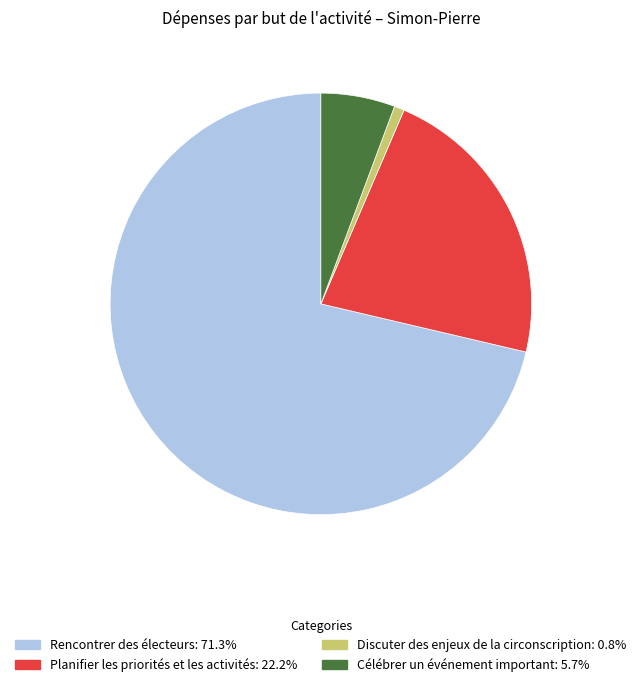

What is the ratio of the value at Planifier les priorités et les activités to the value at Rencontrer des électeurs?

0.3